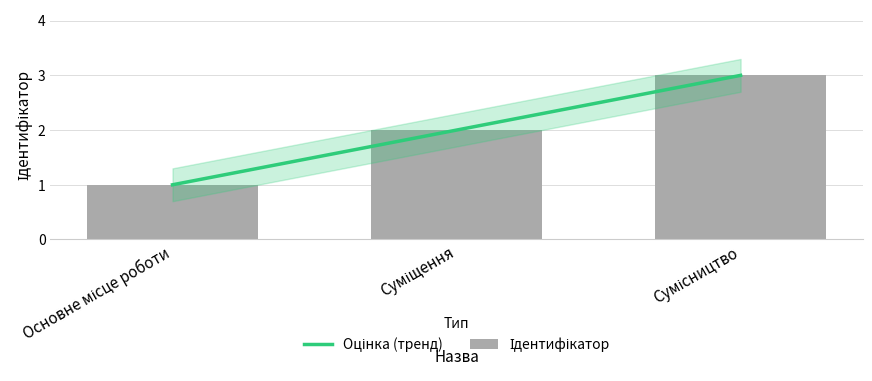

List the labels in order of value, largest first.

Сумісництво, Суміщення, Основне місце роботи